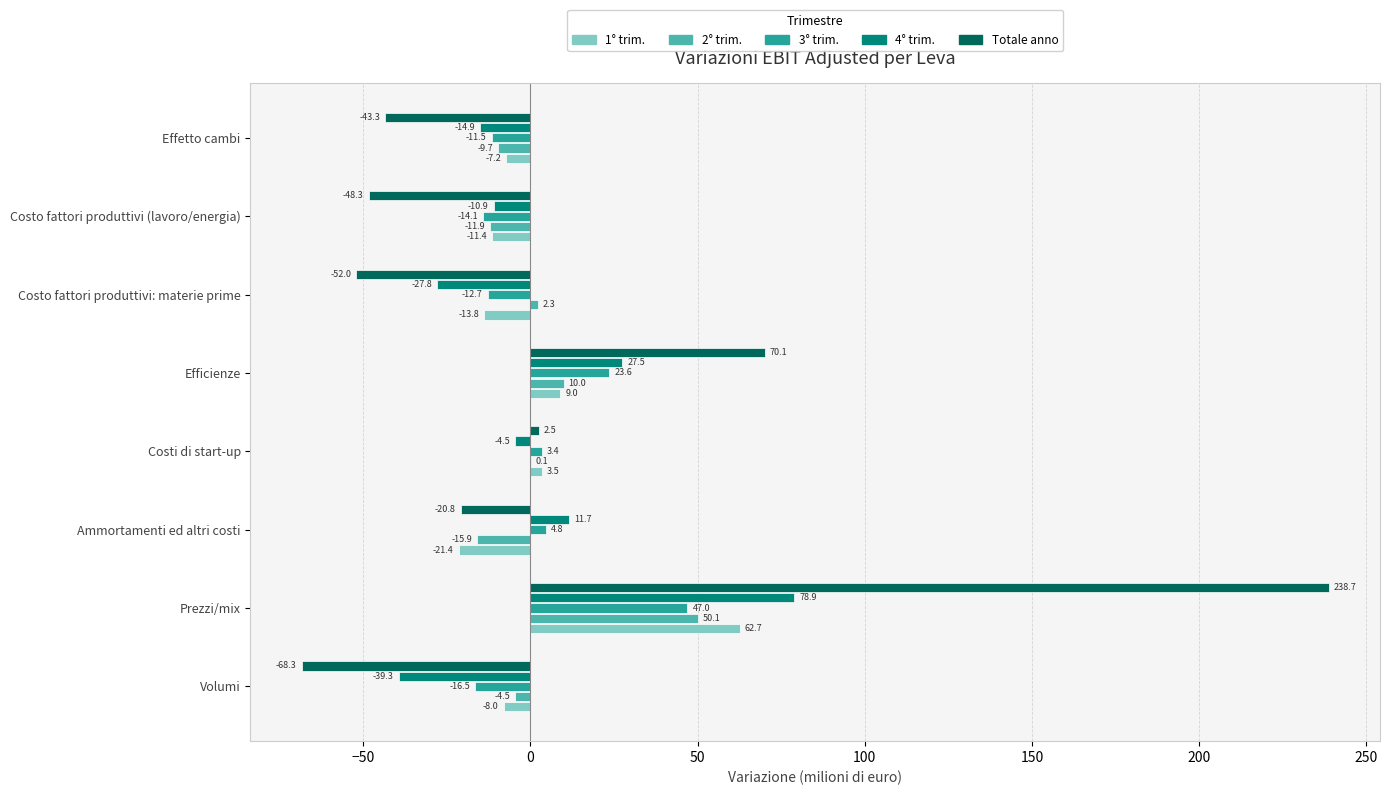

At which label is 2° trim. closest to 17?

Efficienze